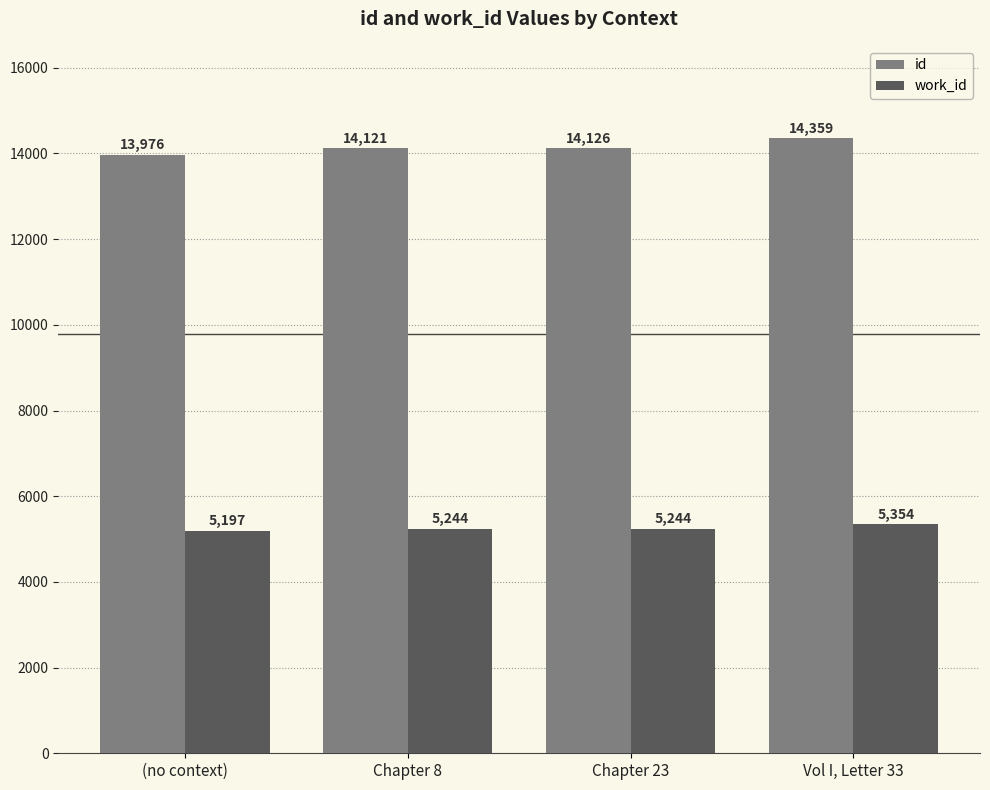

What is the label of the 1st bar from the right?

Vol I, Letter 33